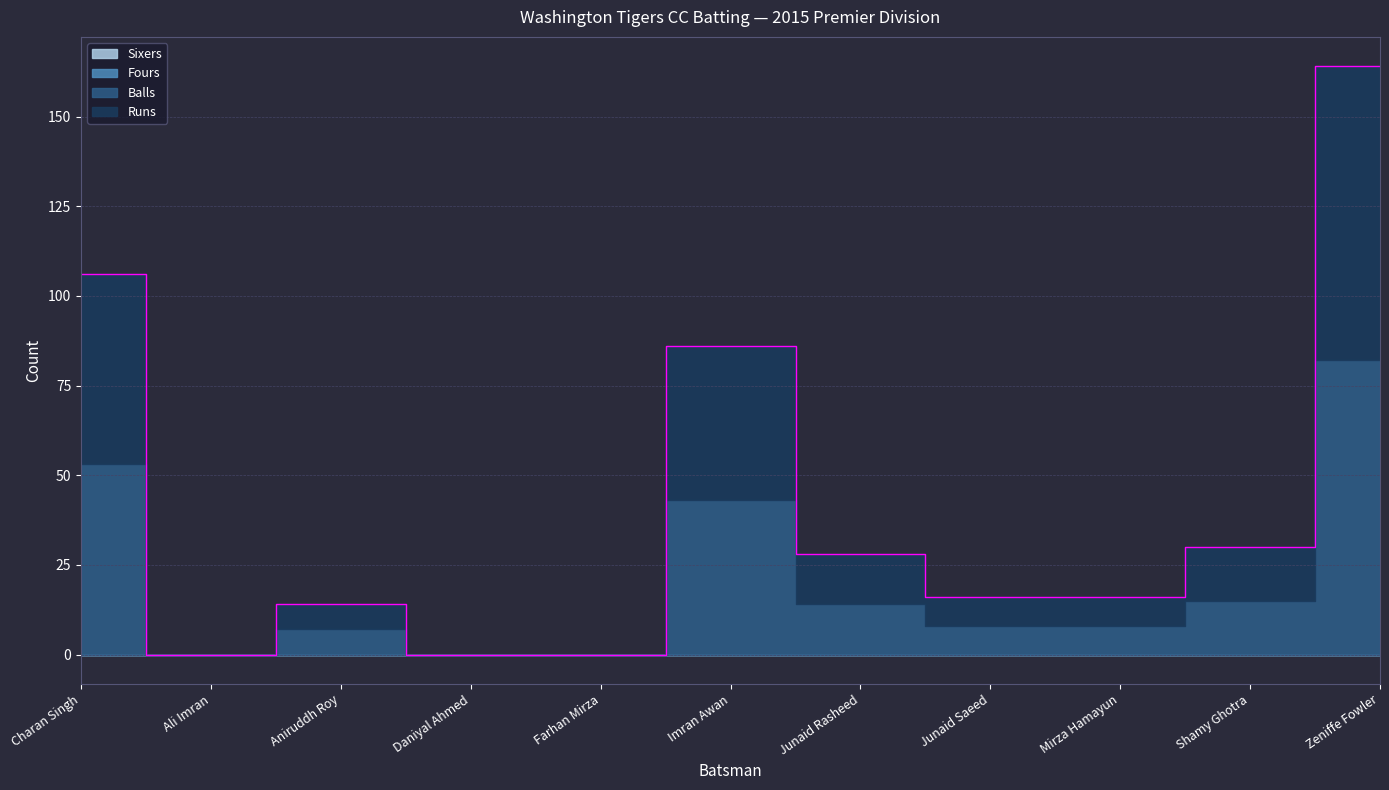

True or false: Runs has a value of 7 at Aniruddh Roy.

True